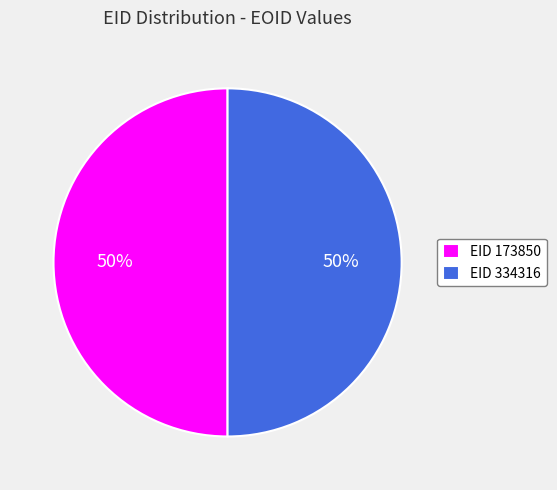

To the nearest percent, what percentage of the pie is EID 173850?

50%